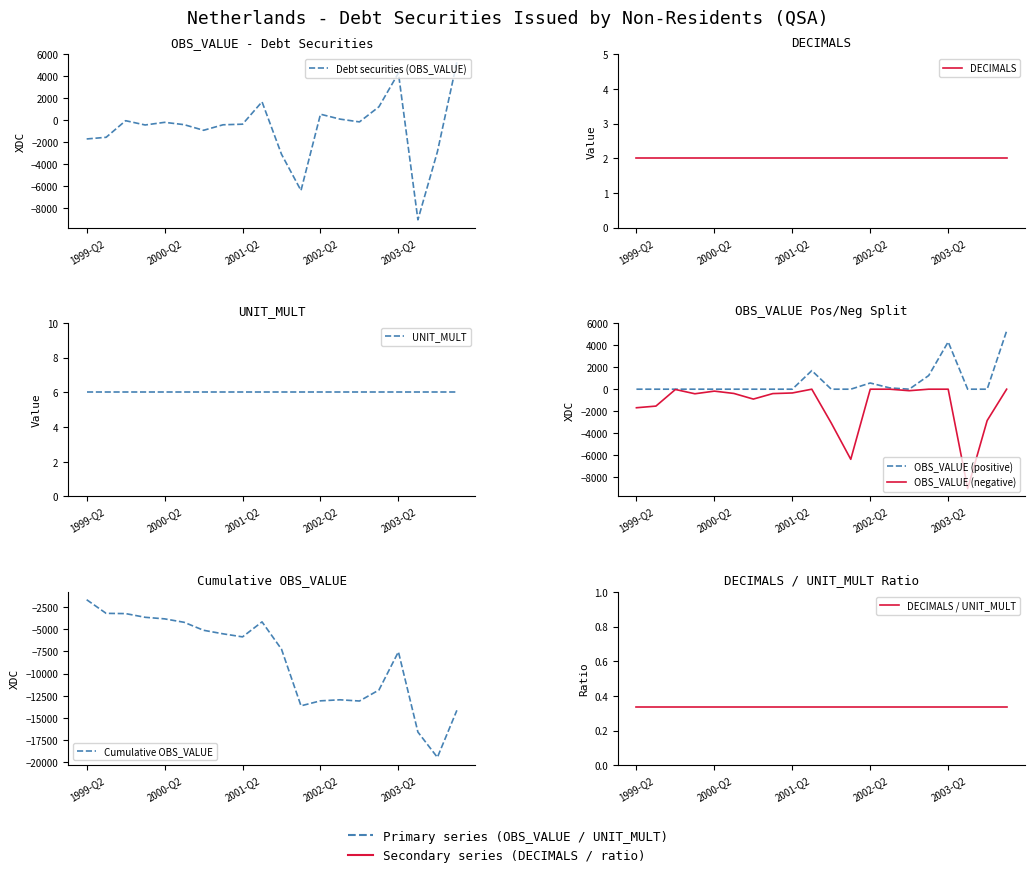

Which series changed the most between 2001-Q2 and 2003-Q2?

Debt securities (OBS_VALUE)